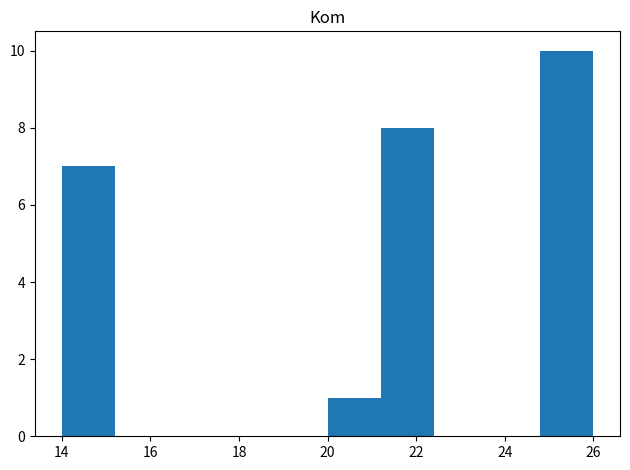

What is the height of the bar covering 24.8 to 26.0 on the x-axis? The values are not printed on the chart, so give them approximately, as read against the axis.

10